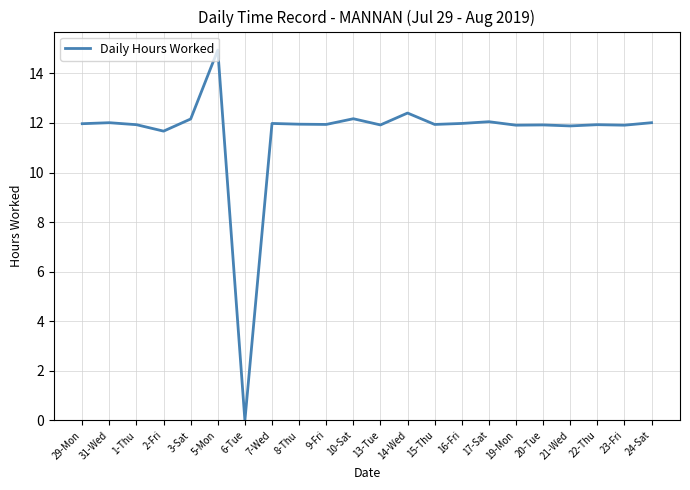

What position from the left is 6-Tue?

7